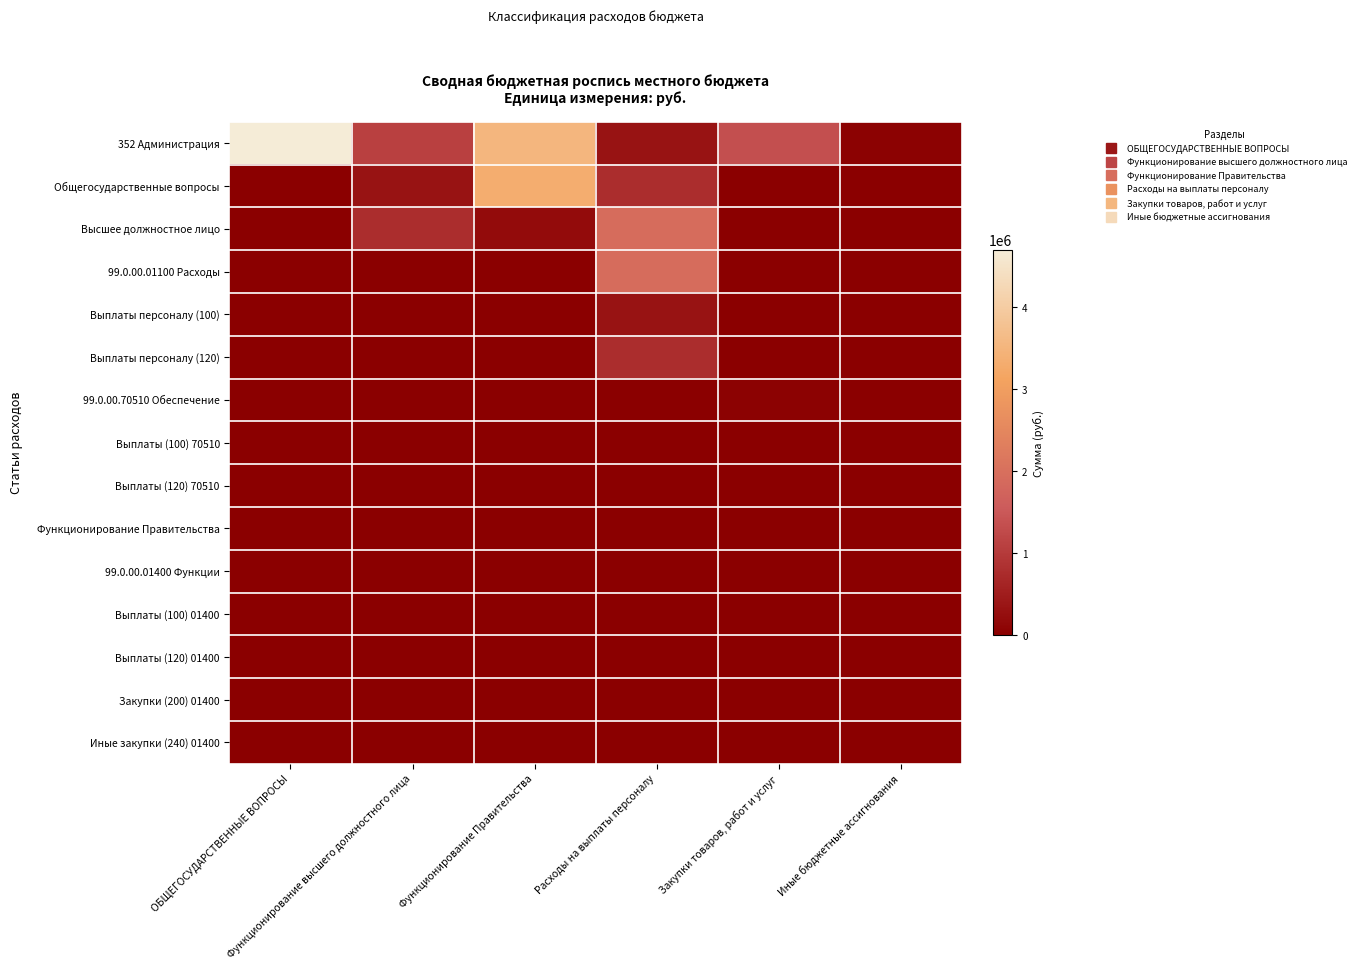

List the series in order of their peak value, highest first.

352 Администрация, Общегосударственные вопросы, Высшее должностное лицо, 99.0.00.01100 Расходы, Выплаты персоналу (120), Выплаты персоналу (100), 99.0.00.70510 Обеспечение, Выплаты (100) 70510, Выплаты (120) 70510, Функционирование Правительства, 99.0.00.01400 Функции, Выплаты (100) 01400, Выплаты (120) 01400, Закупки (200) 01400, Иные закупки (240) 01400